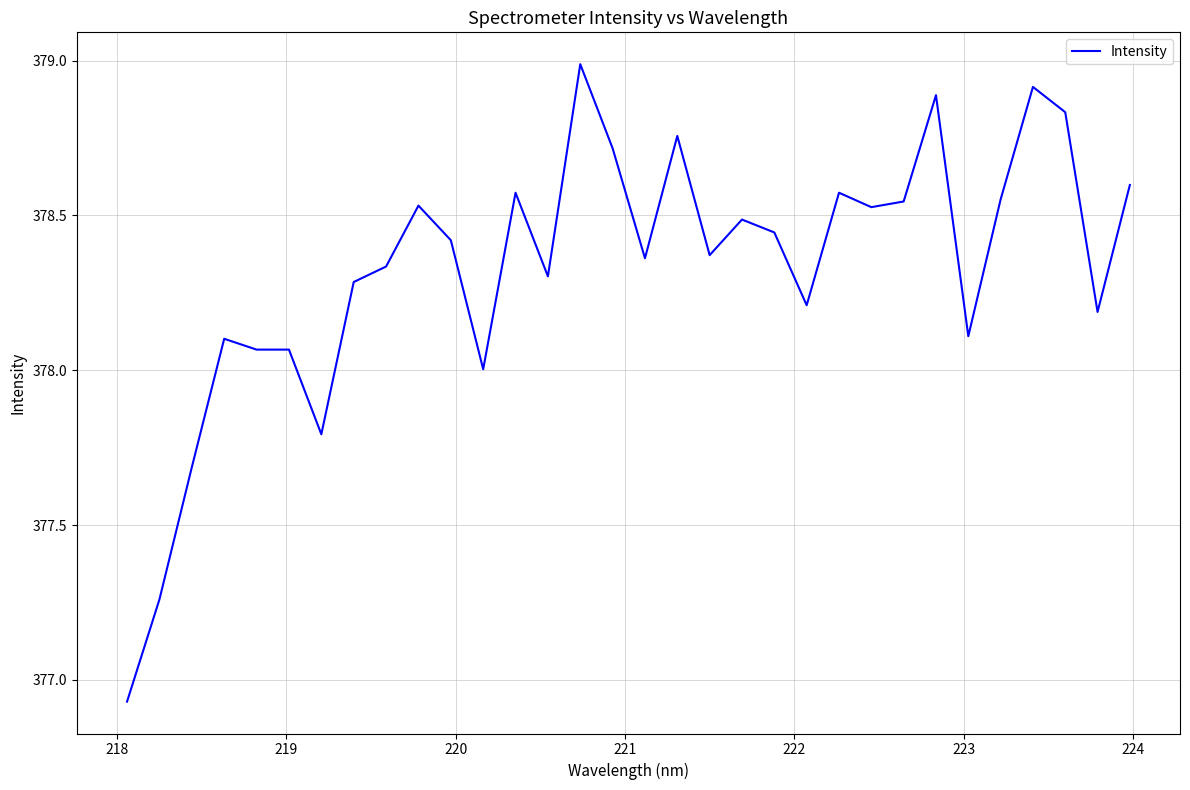

What is the greatest value displayed?

379.0